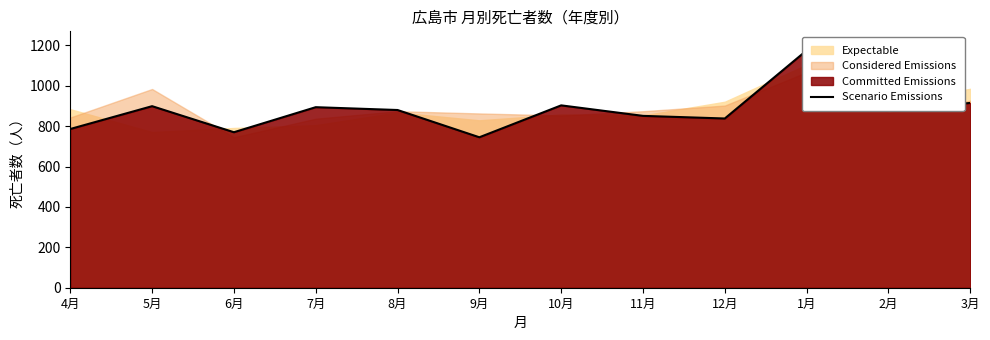

What is the label of the 7th point from the right?

9月